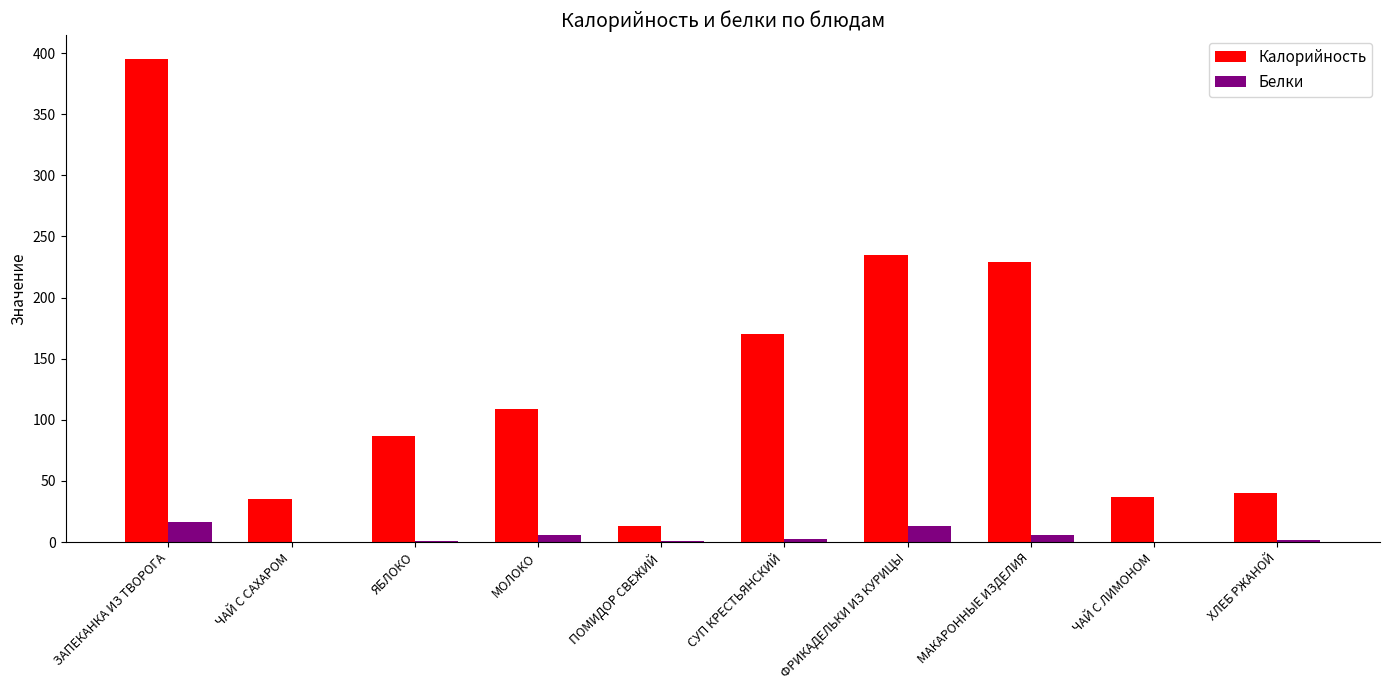

The value of Калорийность at ХЛЕБ РЖАНОЙ is 40.0. True or false?

True